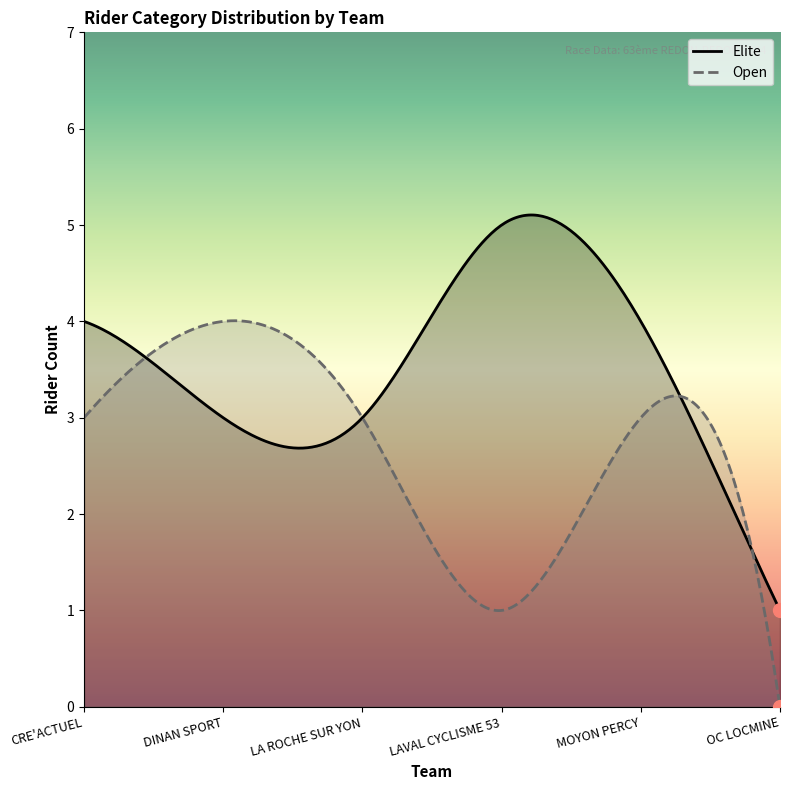

True or false: Open and Elite intersect in this chart.

True